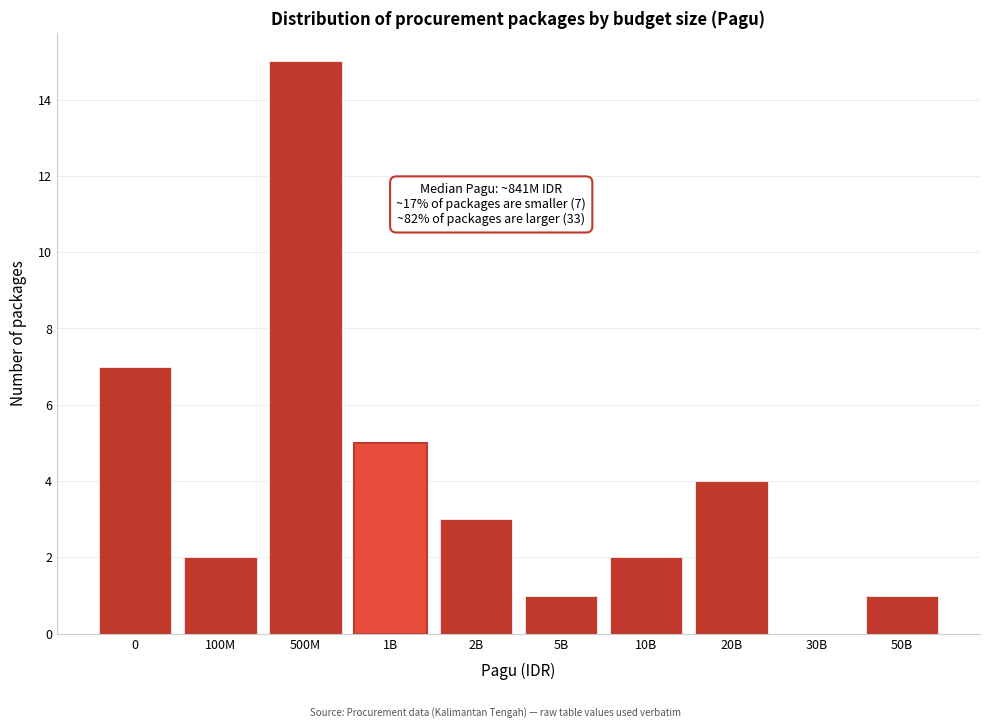

Reading left to right, extract all data points from this chart.

0=7	100M=2	500M=15	1B=5	2B=3	5B=1	10B=2	20B=4	30B=0	50B=1